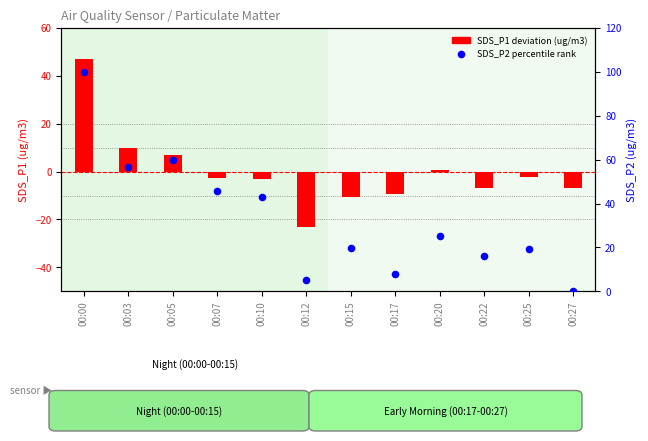

At which category is the sum across all series the highest?

00:00